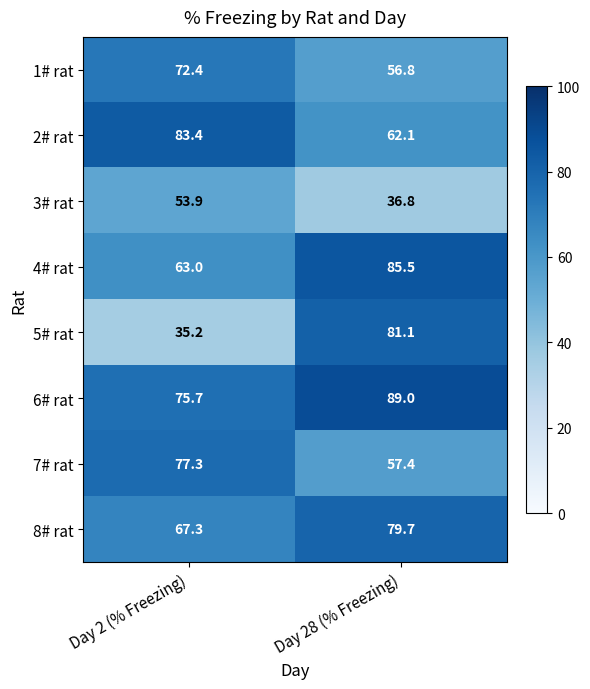

How many categories are shown in the chart?

2